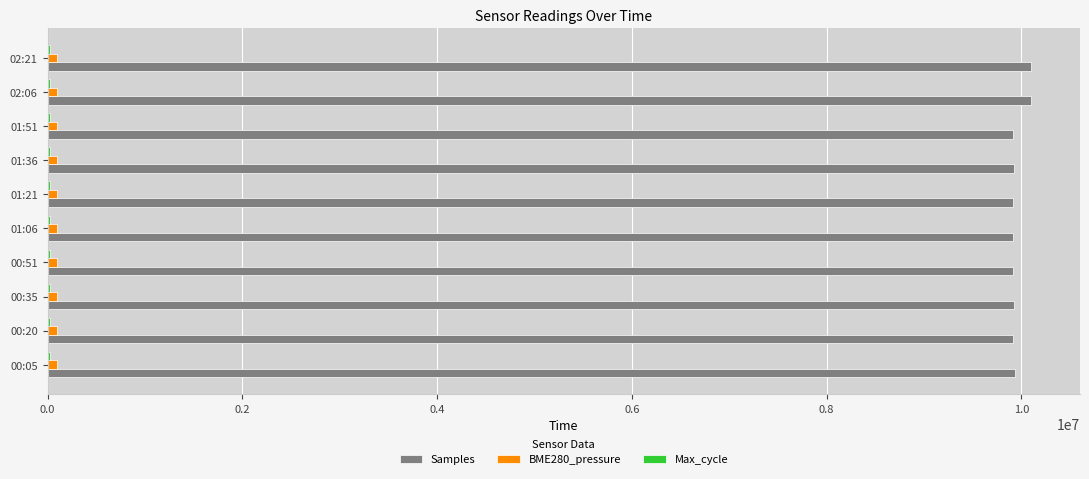

Which series has the largest total across all categories?

Samples